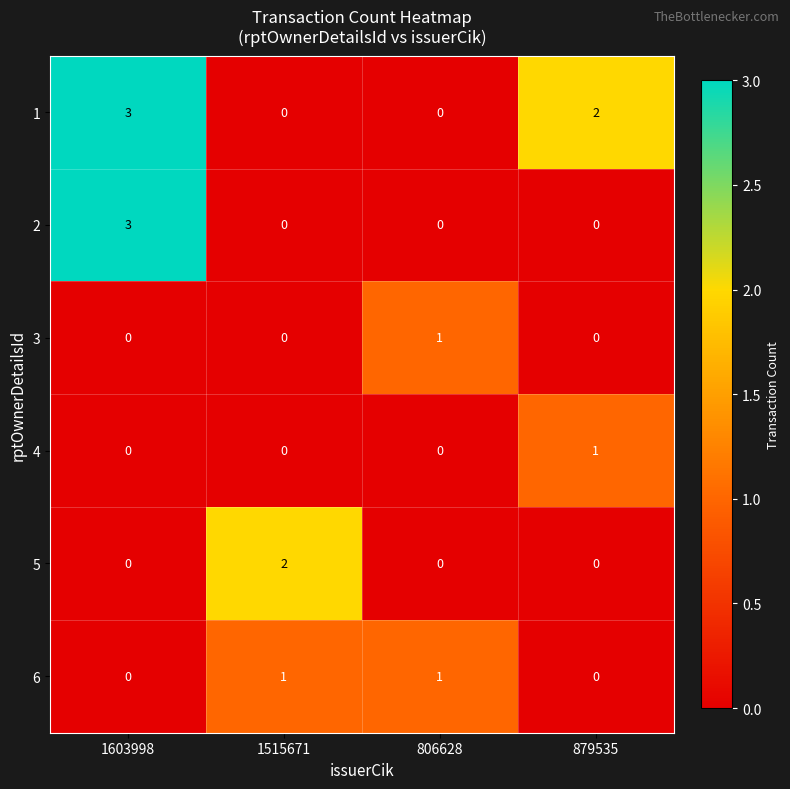

Count the 2 values in the range 0 to 3.

4